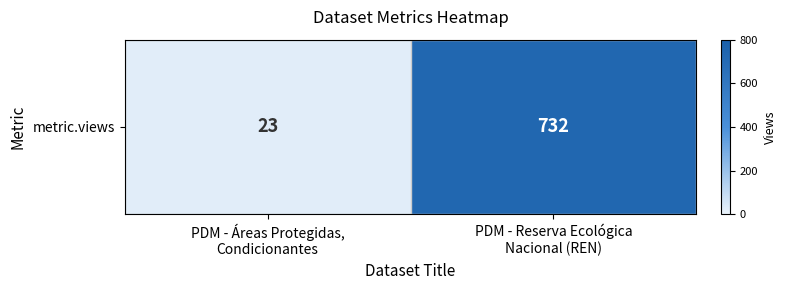

Reading left to right, transcribe all the data shown in this chart.

PDM - Áreas Protegidas,
Condicionantes=23	PDM - Reserva Ecológica
Nacional (REN)=732